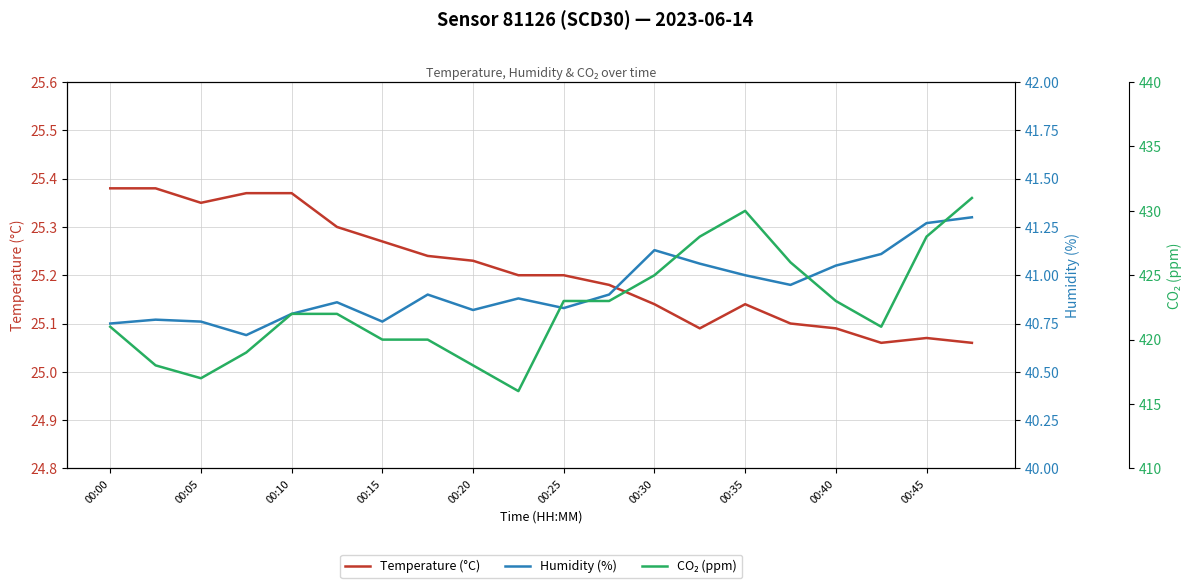

Which series has the widest spread of values?

co2_ppm